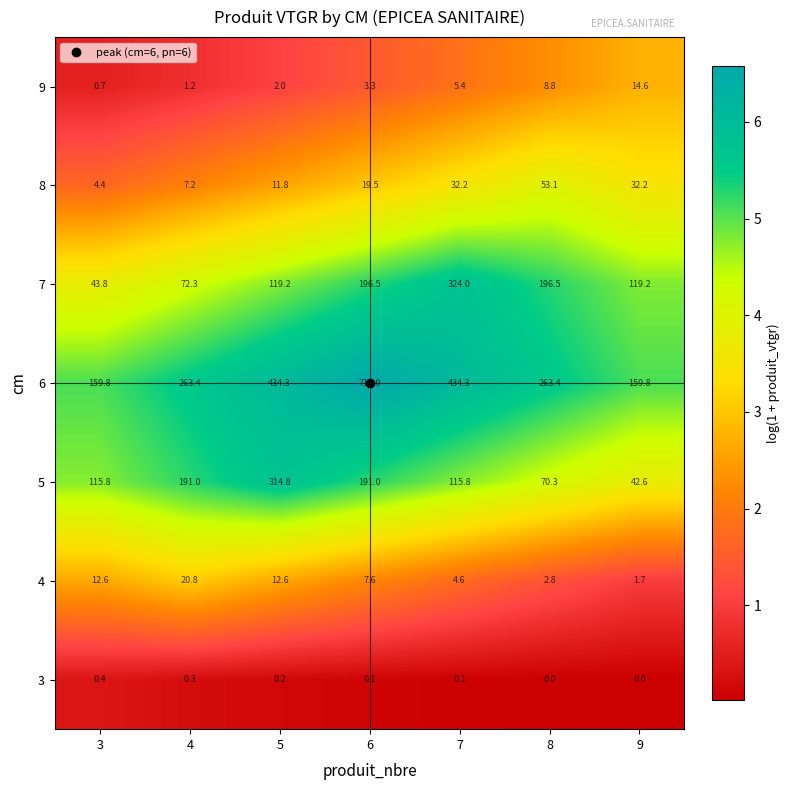

Is the value of 8 at 5 greater than the value of 4 at 7?

Yes